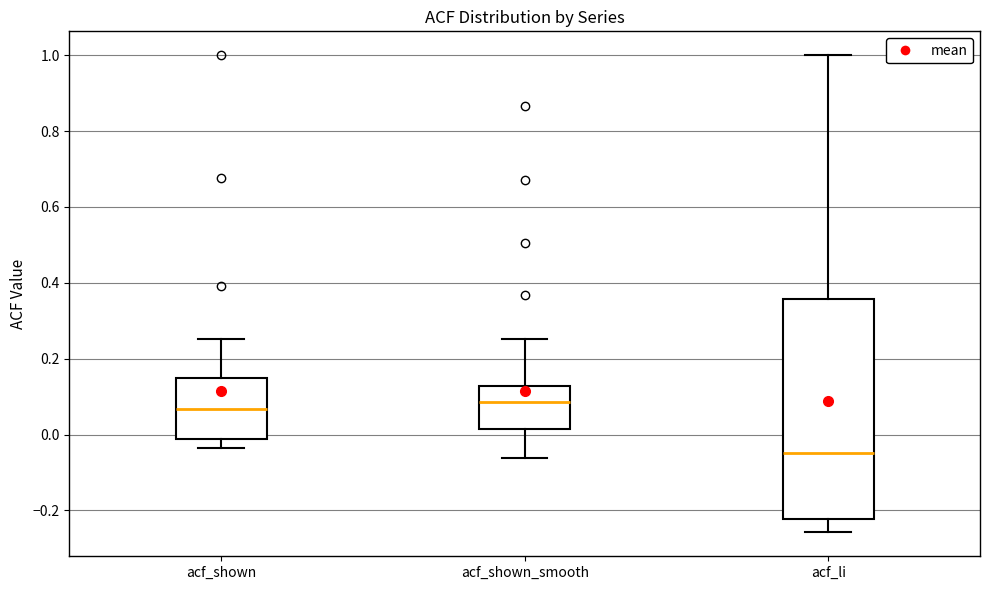

Reading left to right, transcribe this box plot: for each box, give where its median line is, the range the box spans, and where its two whiskers end, as read against the y-axis. The values are not printed on the chart, so give them approximately, as read against the axis.

acf_shown: median 0.06, box -0.02 to 0.14, whiskers -0.04 to 0.26
acf_shown_smooth: median 0.08, box 0.02 to 0.12, whiskers -0.06 to 0.26
acf_li: median -0.04, box -0.22 to 0.36, whiskers -0.26 to 1.00